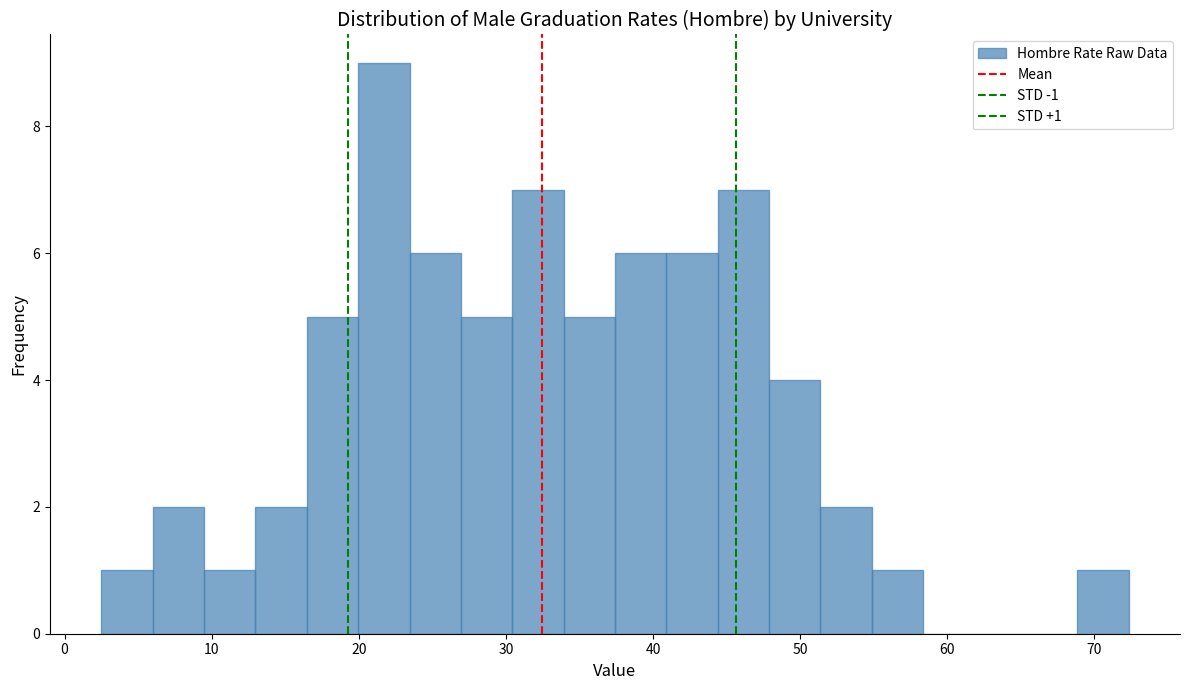

Read against the x-axis, roughly where is the centre of the tallest bar?

22